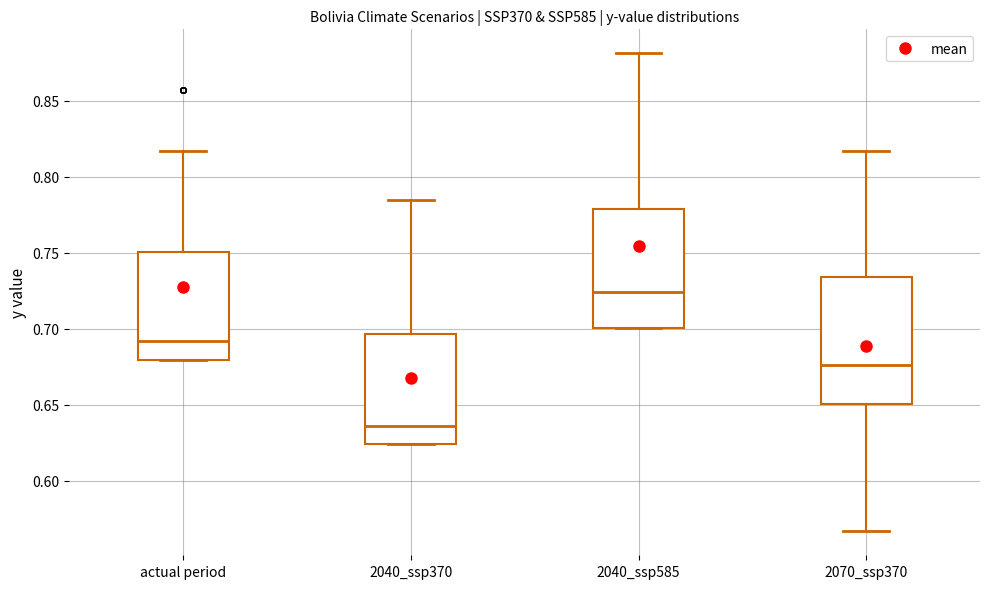

Reading left to right, read every box against the y-axis: the position of its median line, the range the box covers, and the ends of its whiskers. The values are not printed on the chart, so give them approximately, as read against the axis.

actual period: median 0.690, box 0.680 to 0.750, whiskers 0.680 to 0.815
2040_ssp370: median 0.635, box 0.625 to 0.695, whiskers 0.625 to 0.785
2040_ssp585: median 0.725, box 0.700 to 0.780, whiskers 0.700 to 0.880
2070_ssp370: median 0.675, box 0.650 to 0.735, whiskers 0.565 to 0.815